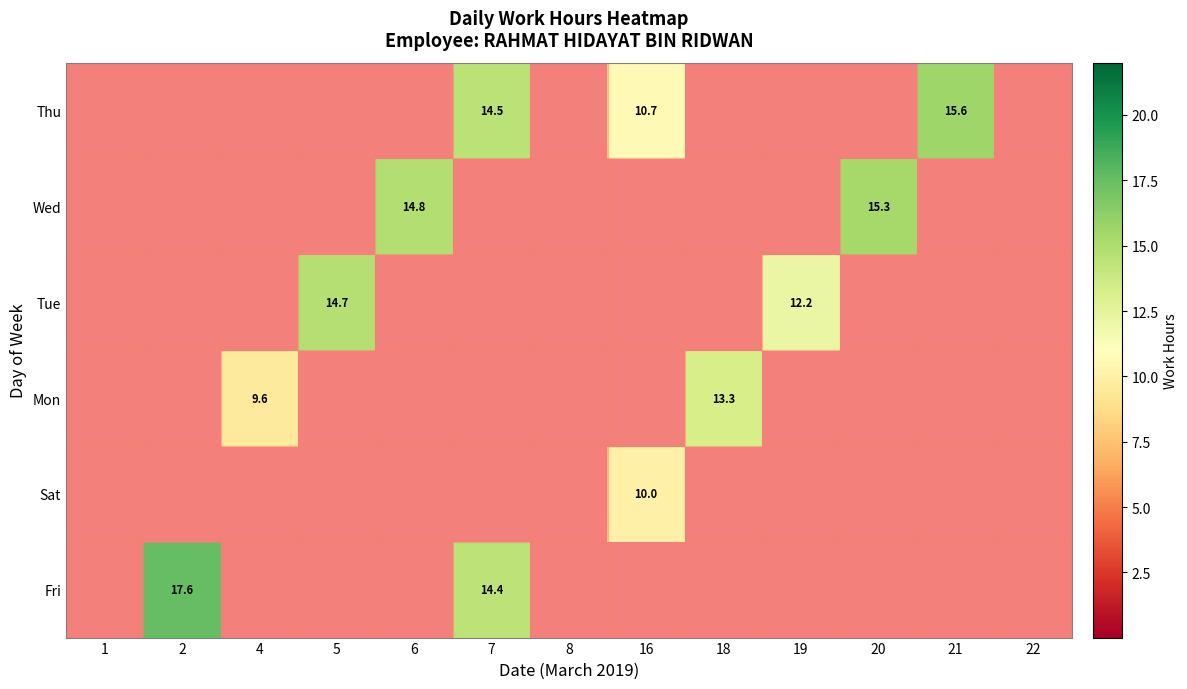

True or false: Mon has a value of 13.3 at 18.

True